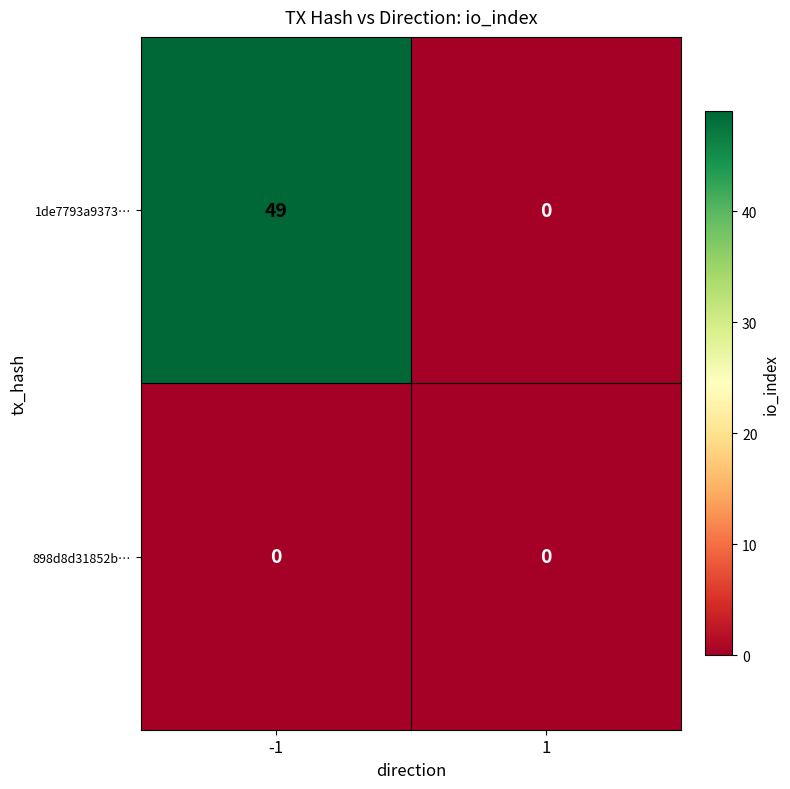

Is it true that 1de7793a9373… equals 84 at -1?

False